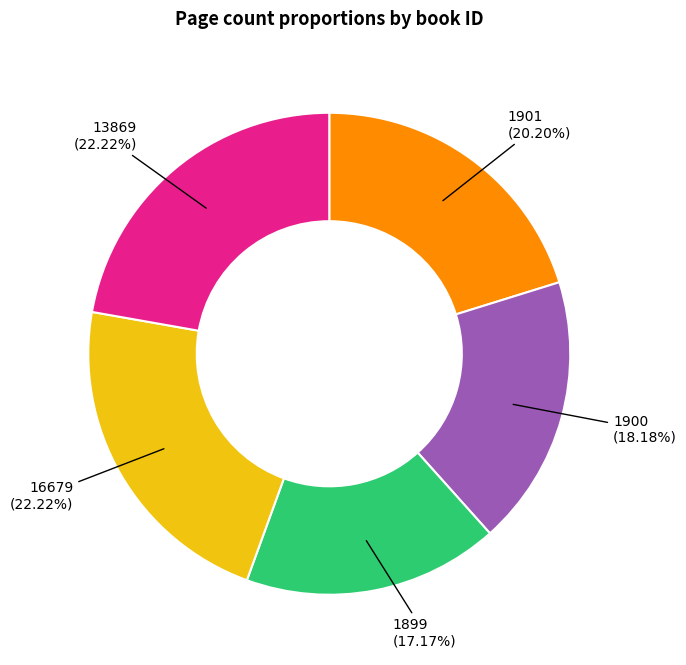

Does any single category account for the majority?

No